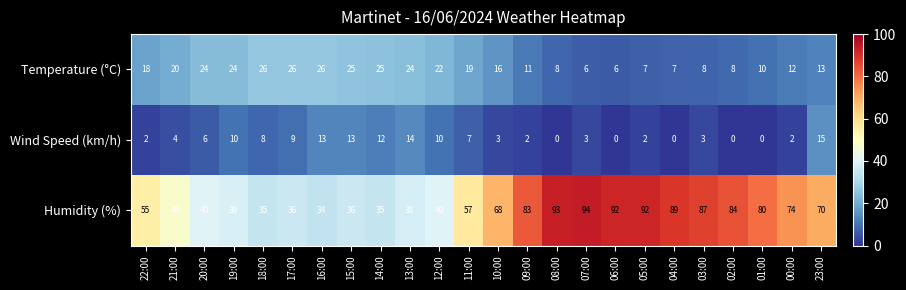

Is it true that Wind Speed (km/h) equals 0 at 01:00?

True